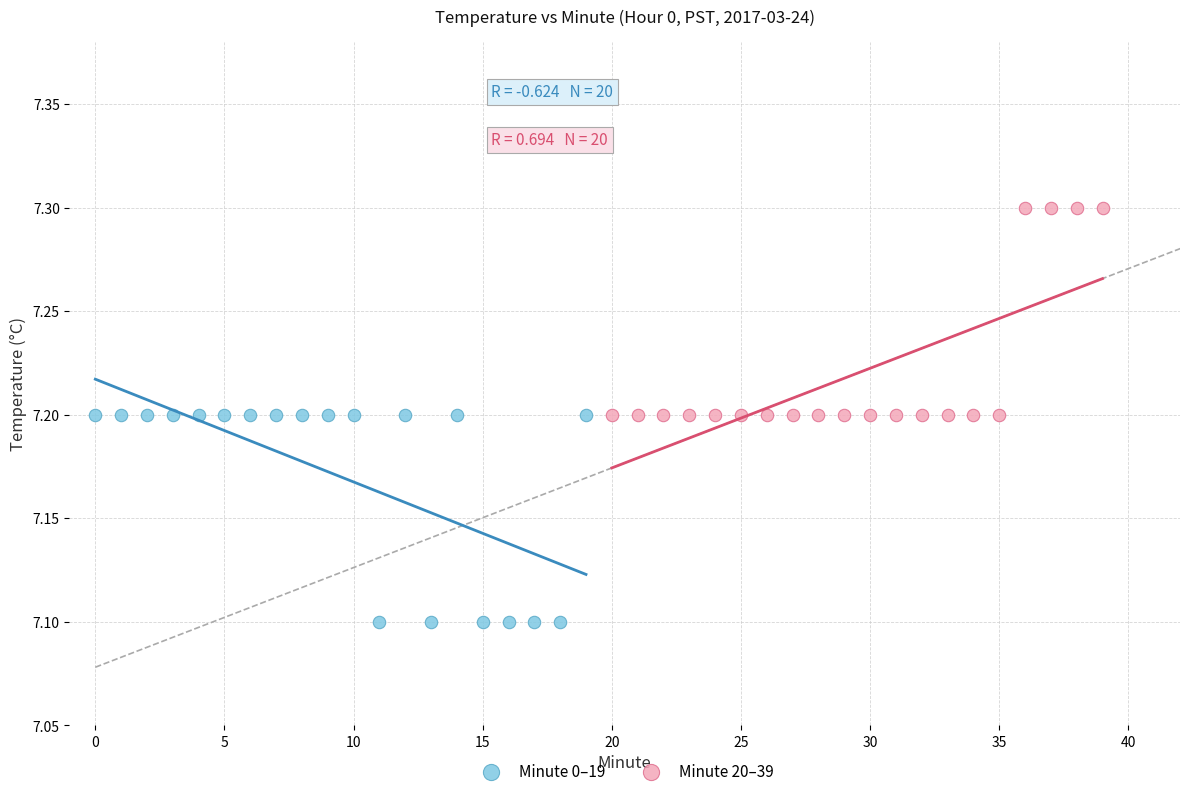

Which series reaches the minimum Y coordinate?

Minute 0–19